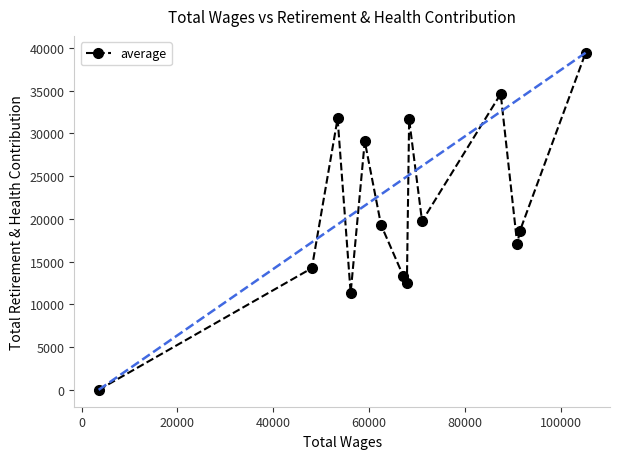

How many lines are shown in the chart?

1